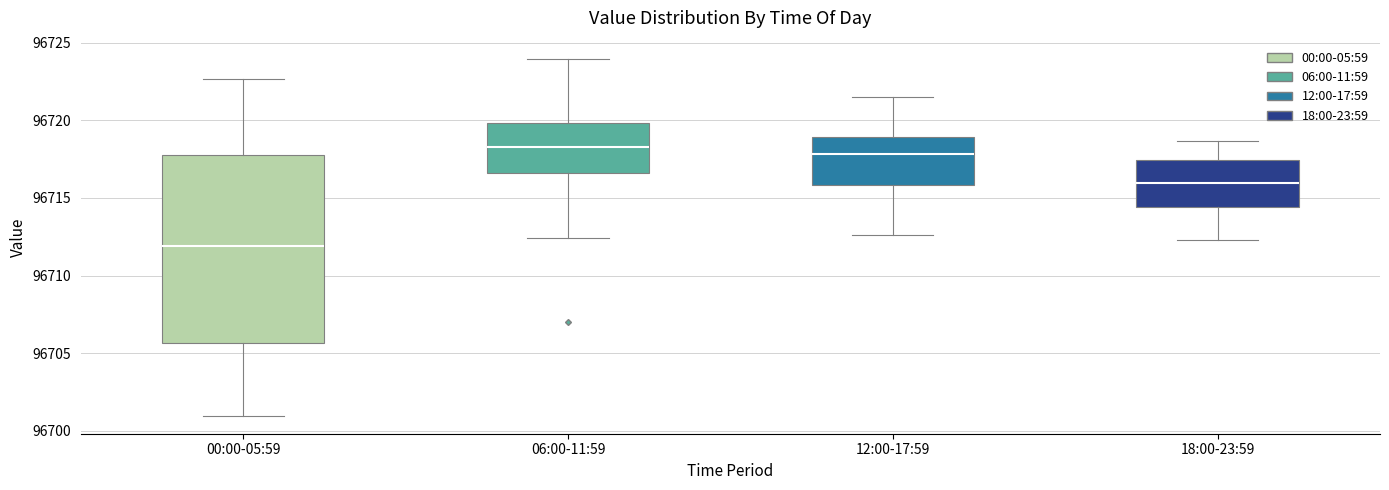

Which box is the tallest, from its lower edge to its upper edge?

00:00-05:59